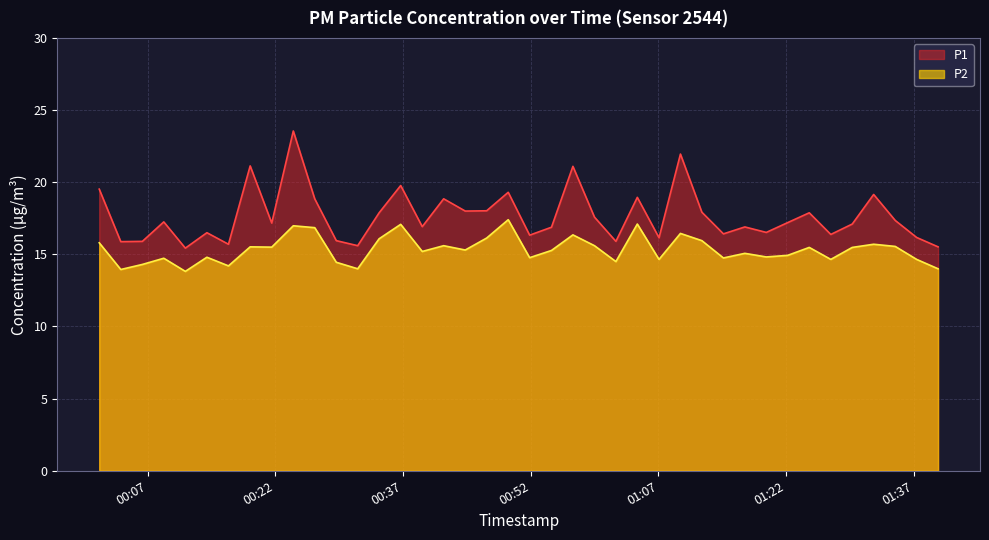

The value of P1 at 2024-03-22T01:22:11 is 17.2. True or false?

True